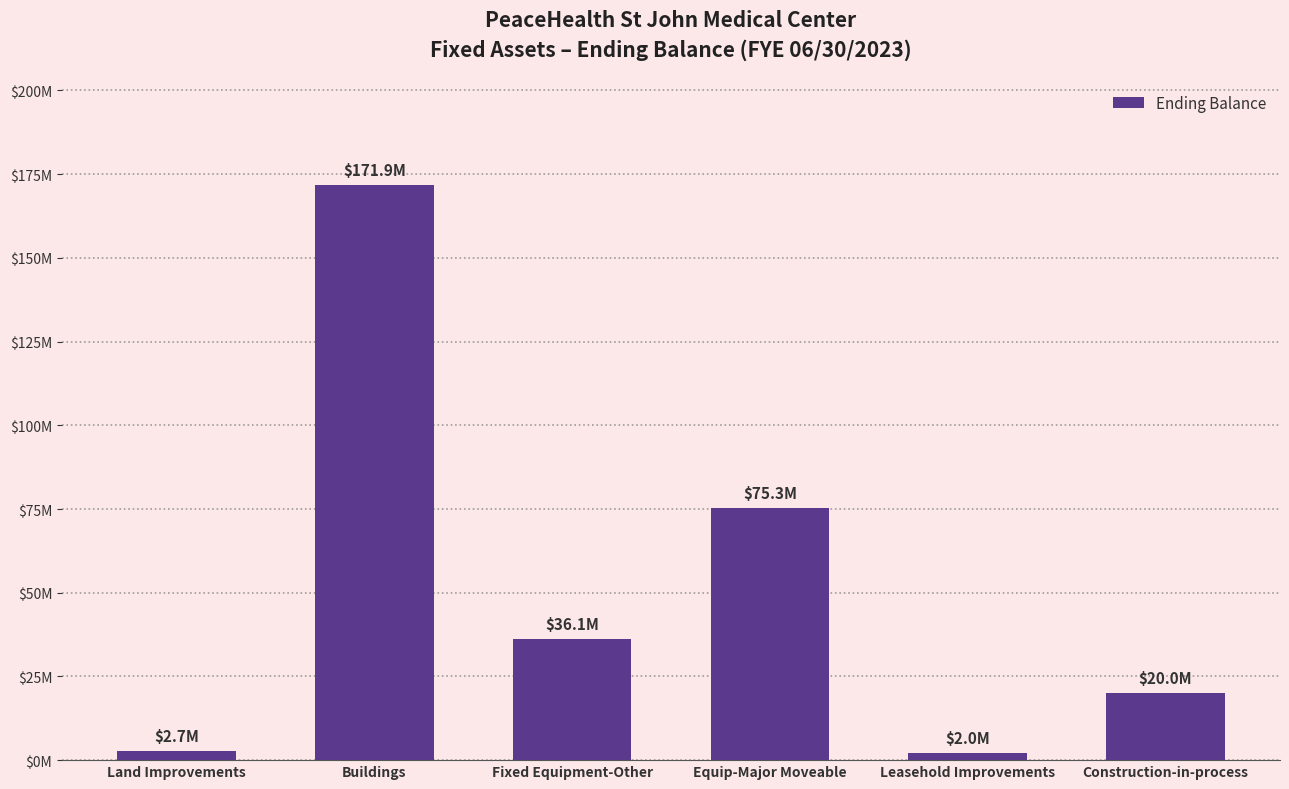

What is the label of the 5th bar from the right?

Buildings